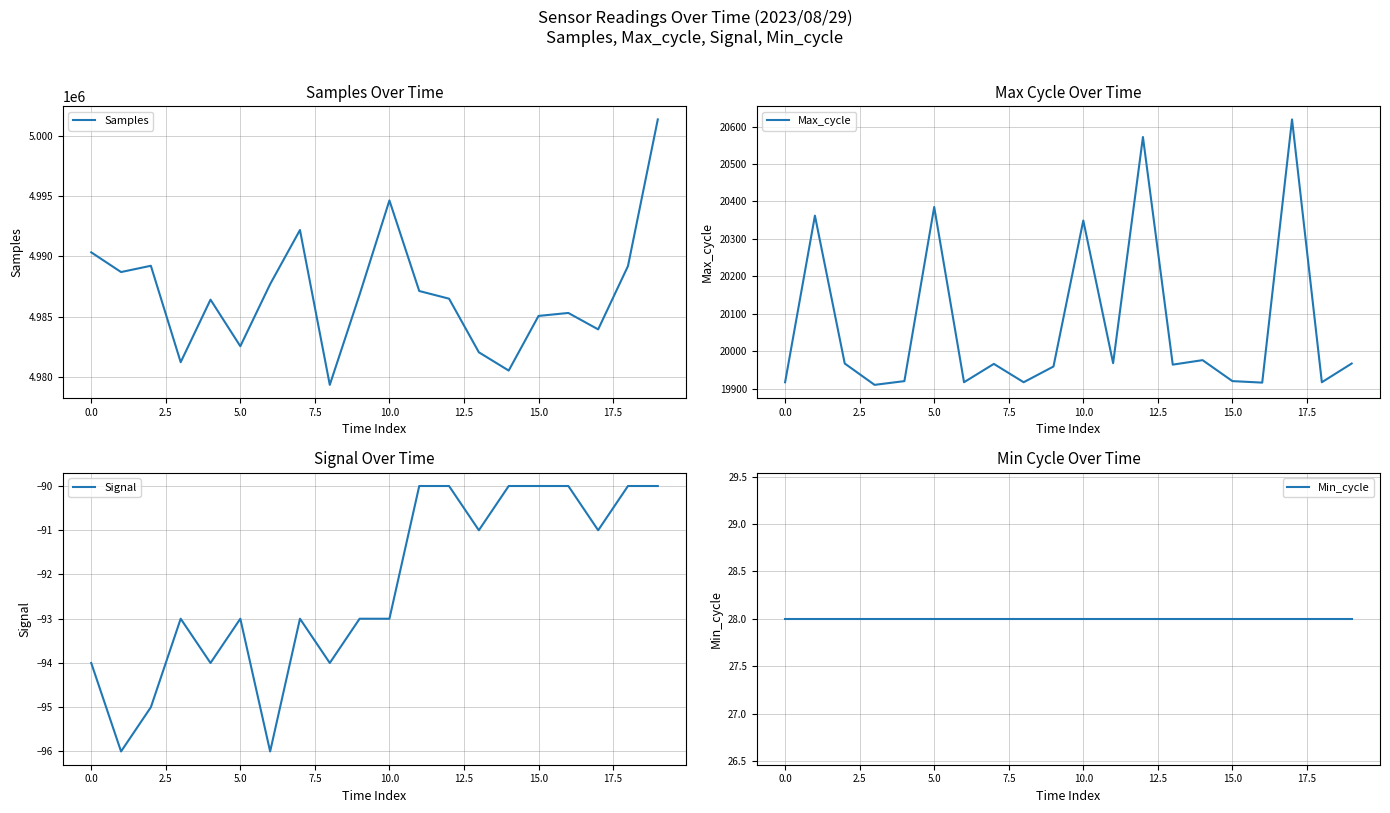

Between 11 and 10.0, which is larger?

11